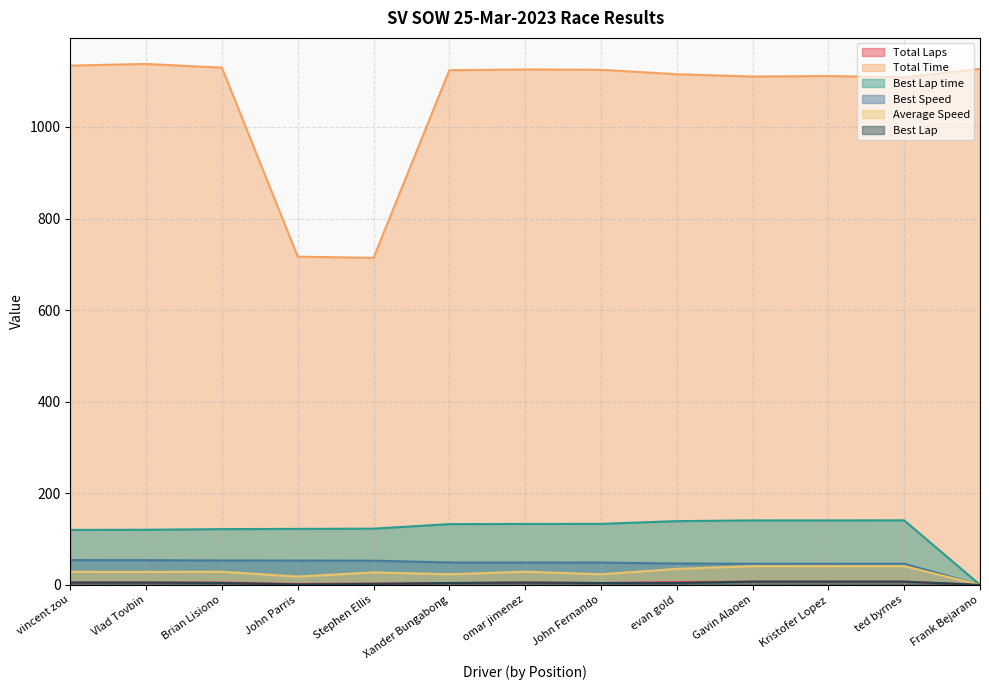

Between John Parris and Stephen Ellis, which series saw the biggest shift?

Average Speed